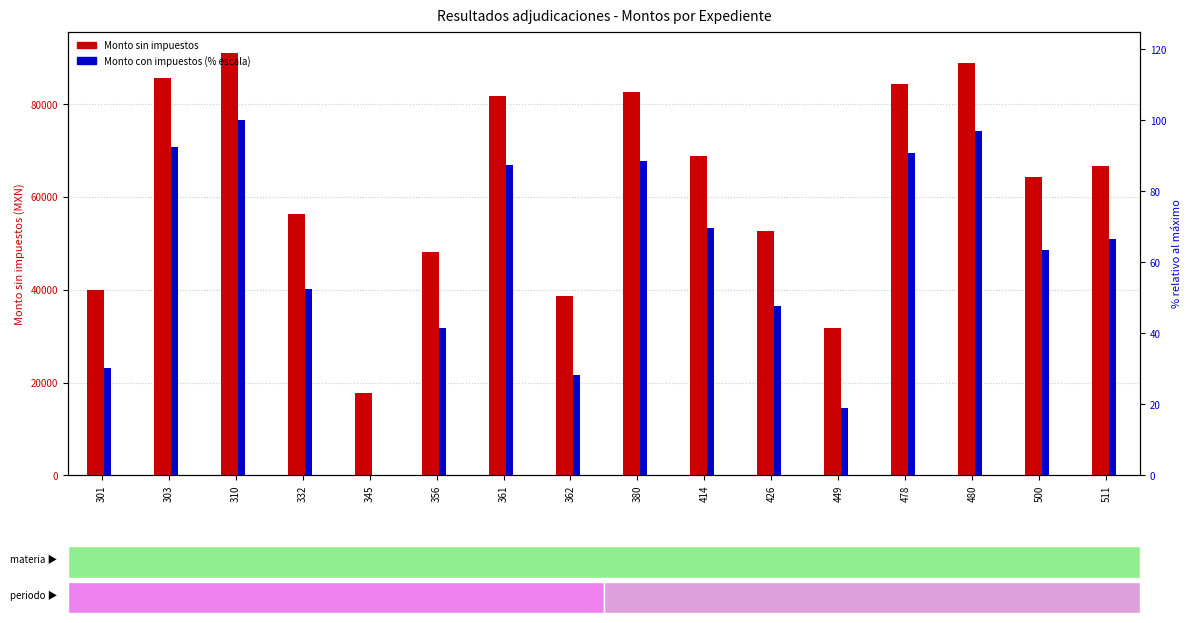

What is the difference between the maximum and minimum values in the Monto con impuestos (scaled %) series?

100.0